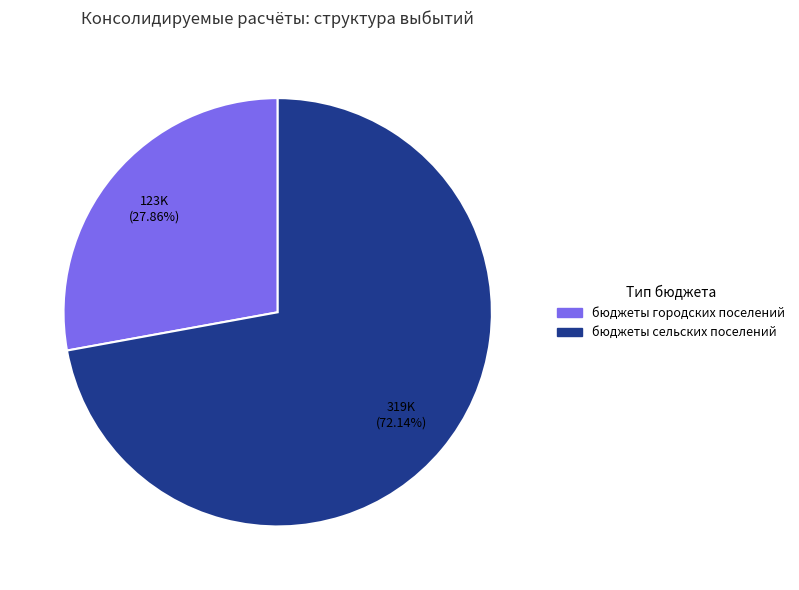

Is there any slice that represents more than half of the pie?

Yes